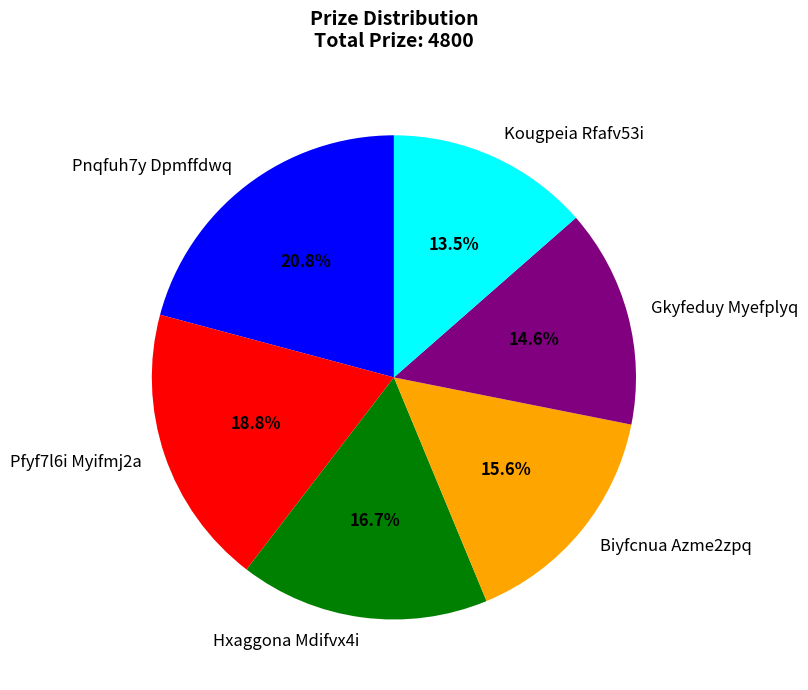

Which slice is the largest?

Pnqfuh7y Dpmffdwq